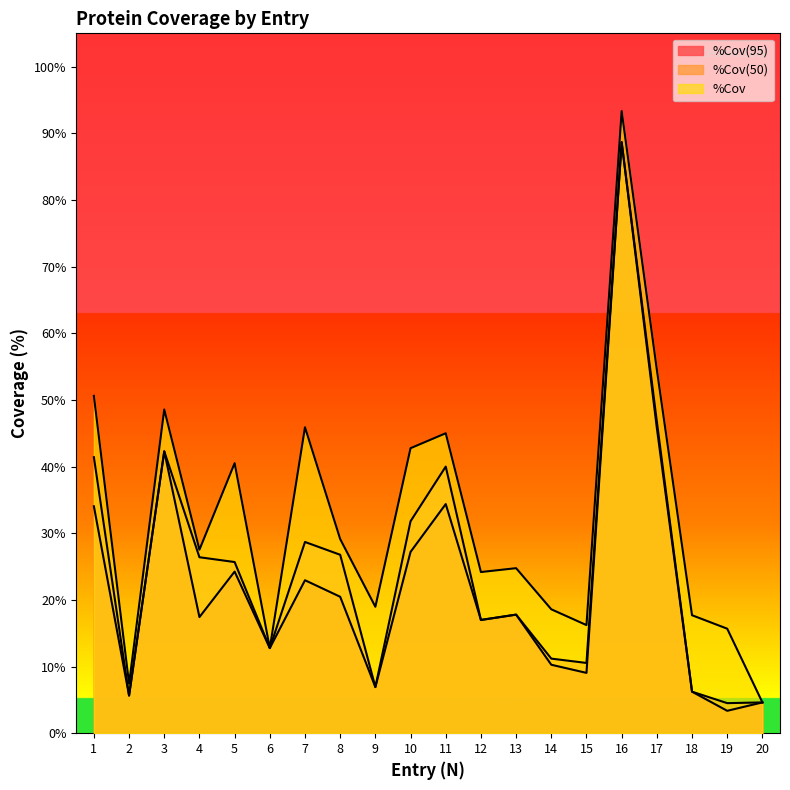

True or false: %Cov(50) has more than 1 interior local peaks.

True